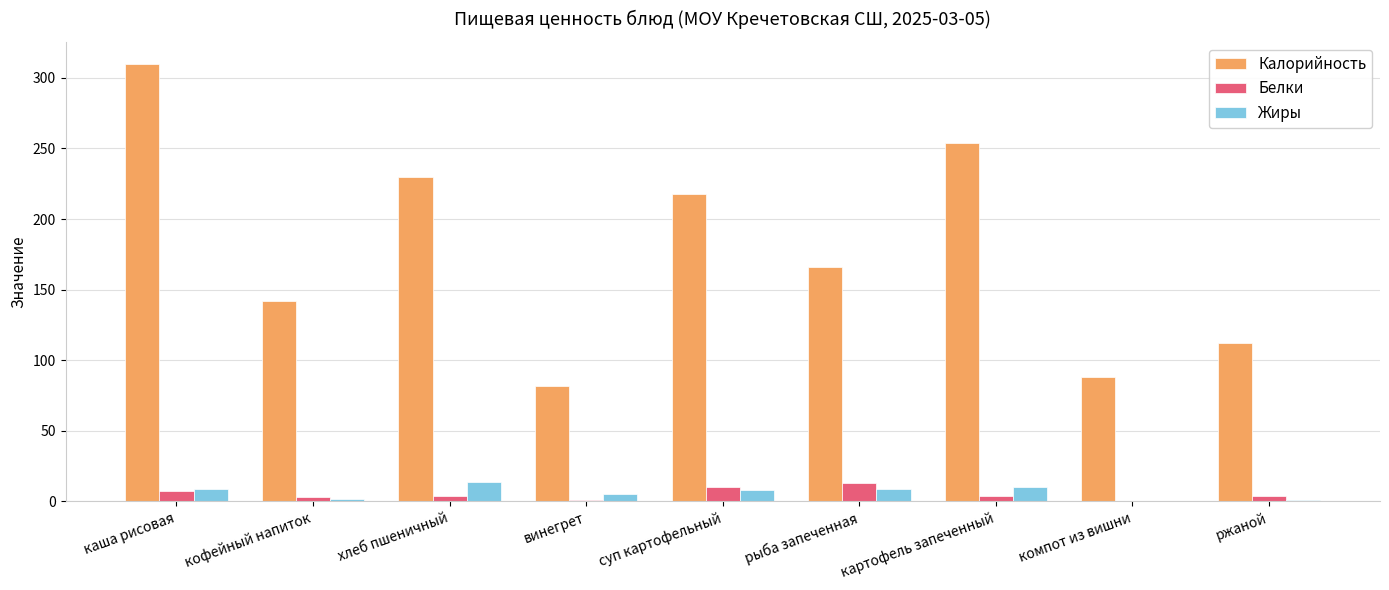

What is the maximum value shown in the chart?

310